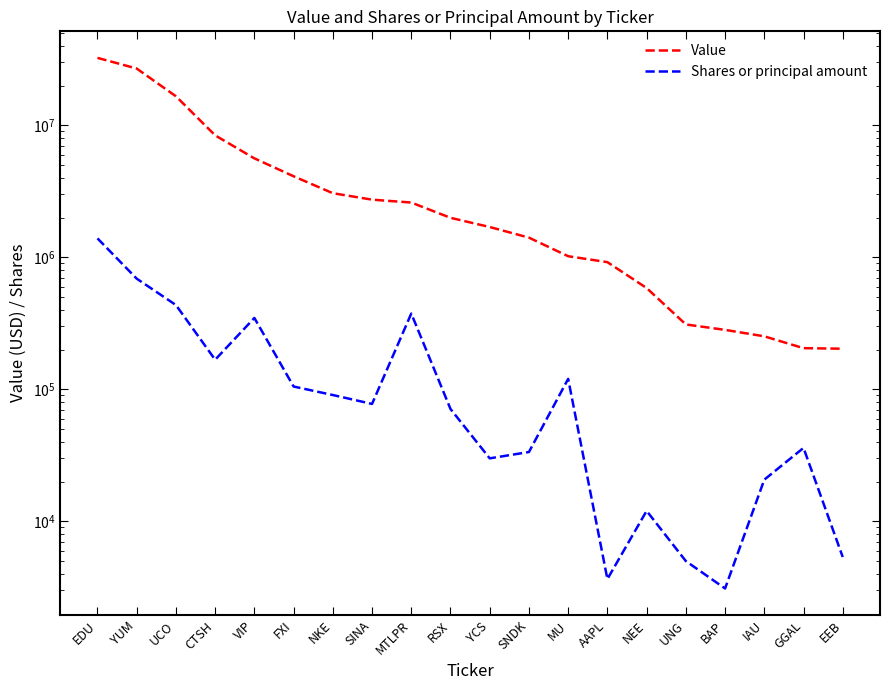

Which series has the largest range (max minus min)?

Value